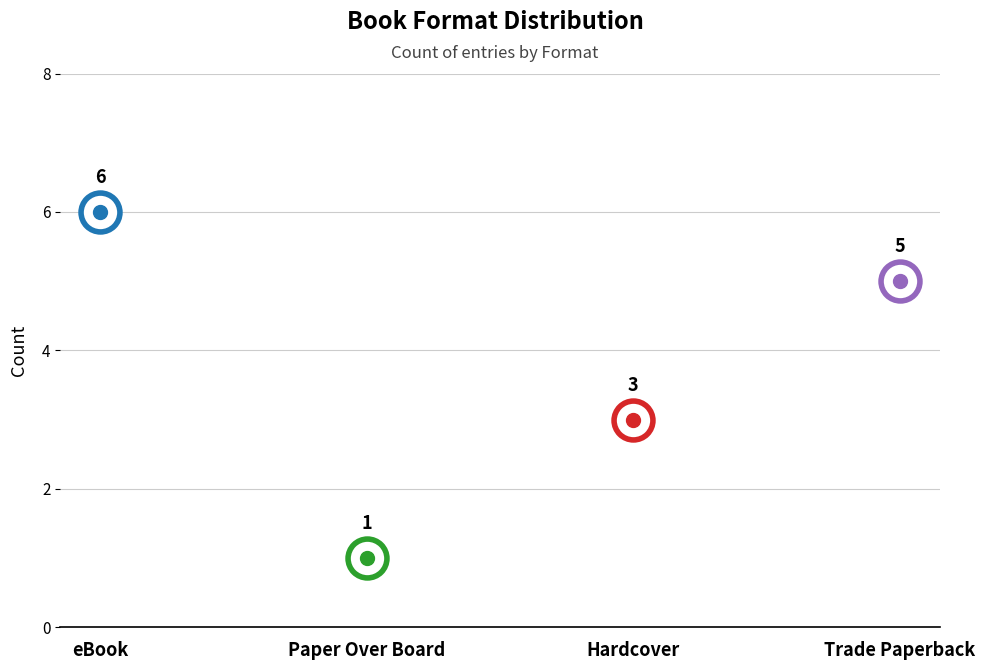

What is the ratio of the value at Trade Paperback to the value at Hardcover?

1.7